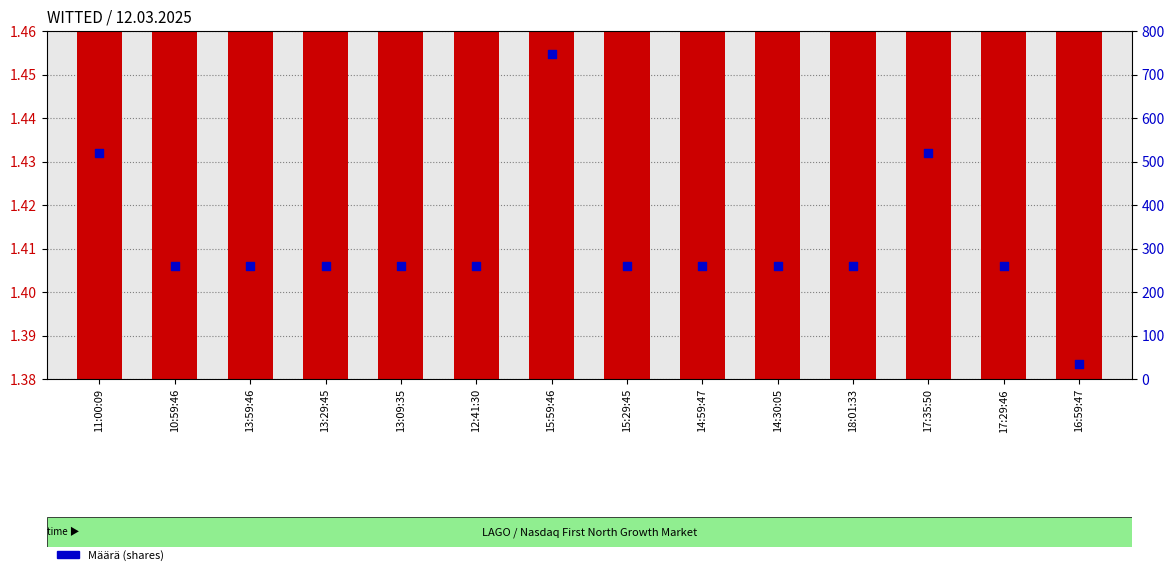

Is the value of Yksikköhinta at 14:59:47 greater than the value of Määrä at 18:01:33?

No